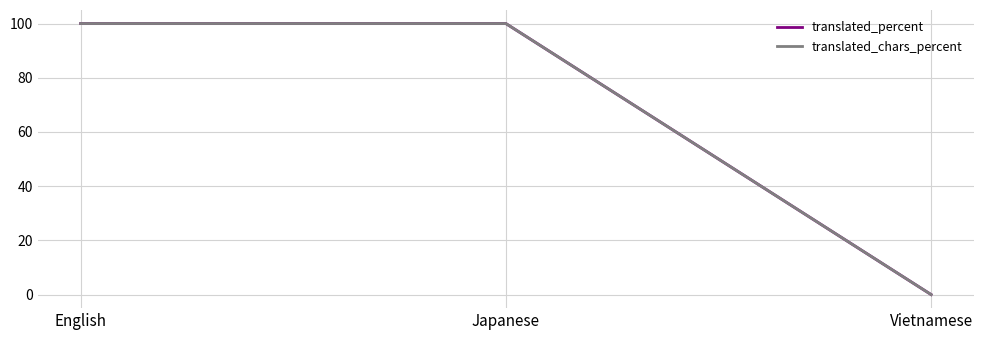

Which series has the widest spread of values?

translated_percent